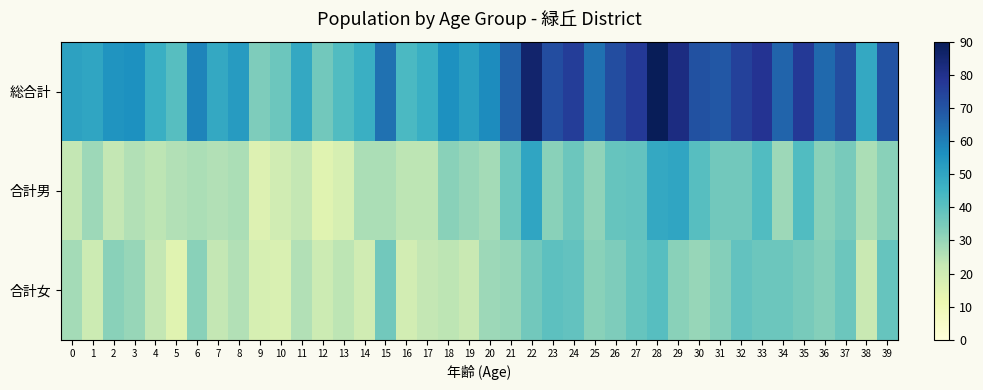

Between 16 and 23, which is larger?

23